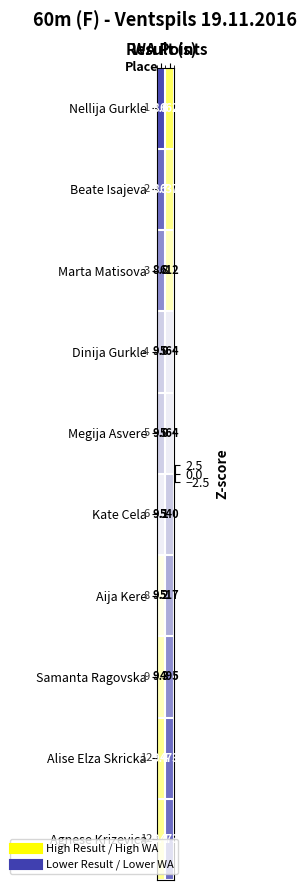

What is the sum of all Kate Cela values?

549.1